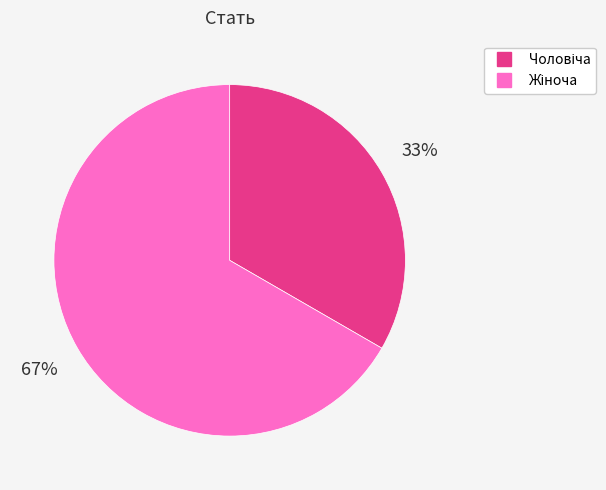

Is there any slice that represents more than half of the pie?

Yes